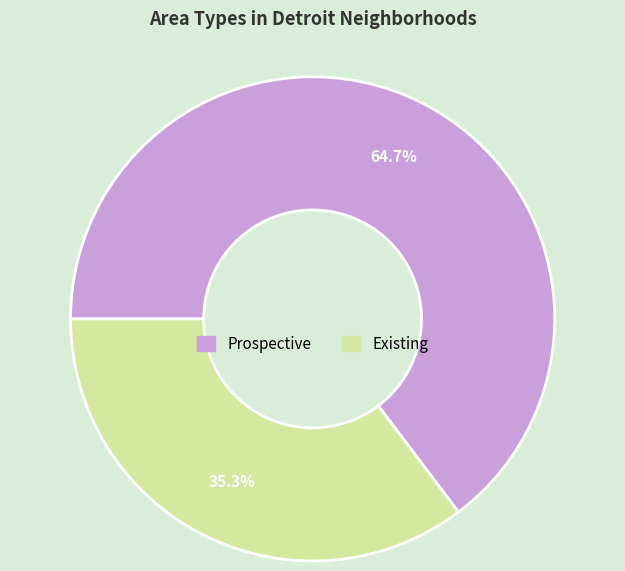

What is the ratio of the value at Prospective to the value at Existing?

1.8